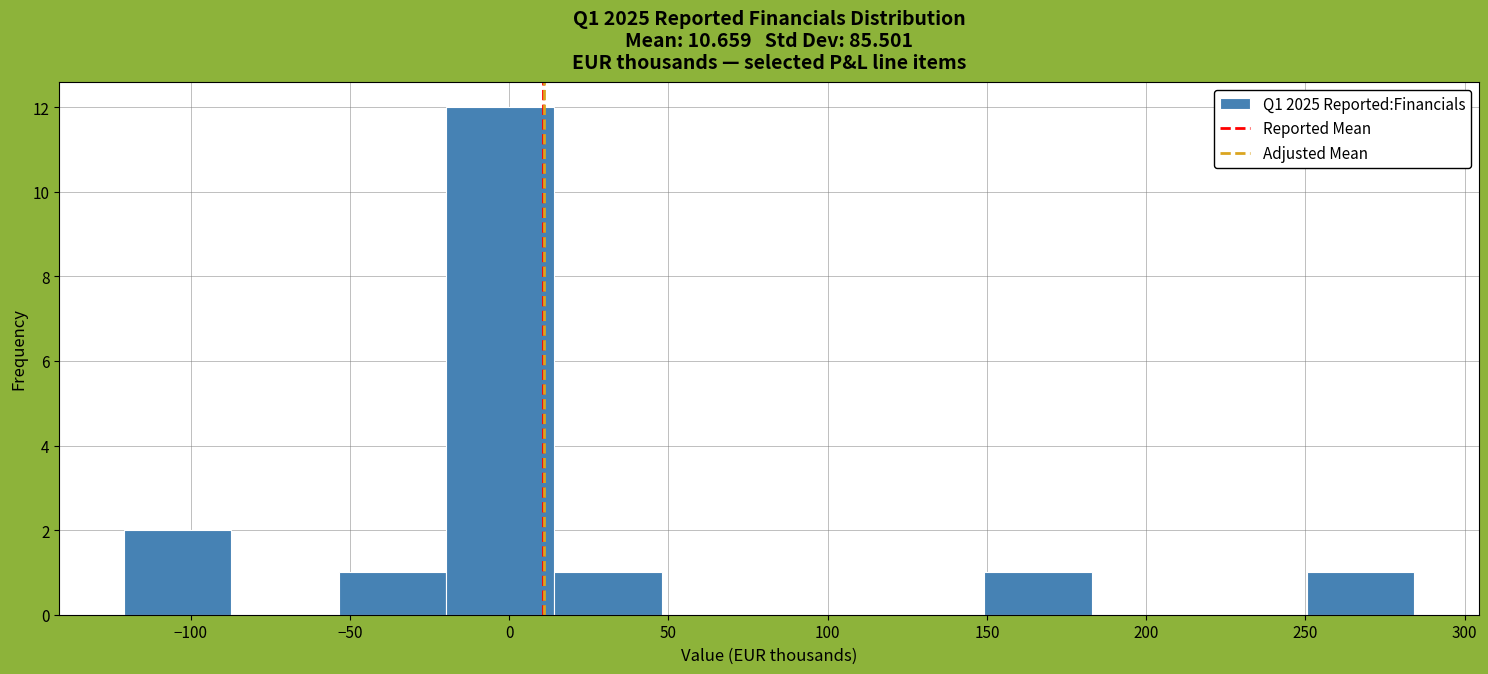

Reading left to right, transcribe this chart: for each bar, give the range it covers on the x-axis and its height. Neither the bar edges nor the heights are printed on the chart, so give them approximately, as read against the axes.

-120 to -85: 2
-85 to -55: 0
-55 to -20: 1
-20 to 15: 12
15 to 50: 1
50 to 80: 0
80 to 115: 0
115 to 150: 0
150 to 185: 1
185 to 215: 0
215 to 250: 0
250 to 285: 1